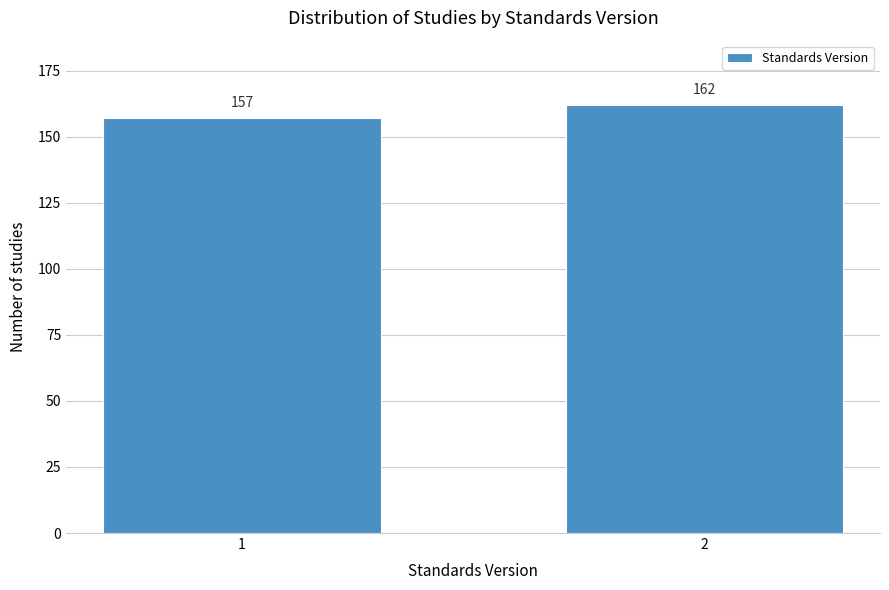

Reading left to right, list all the values displayed in this chart.

1=157	2=162